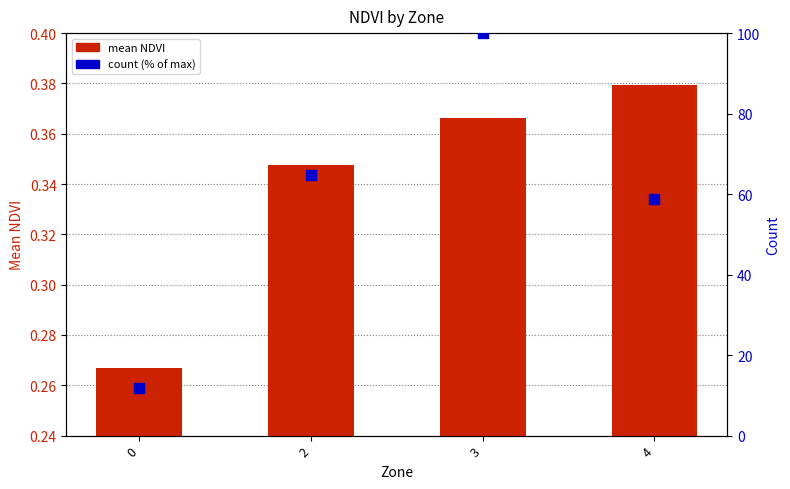

Which series reaches the maximum Y coordinate?

count (% of max)